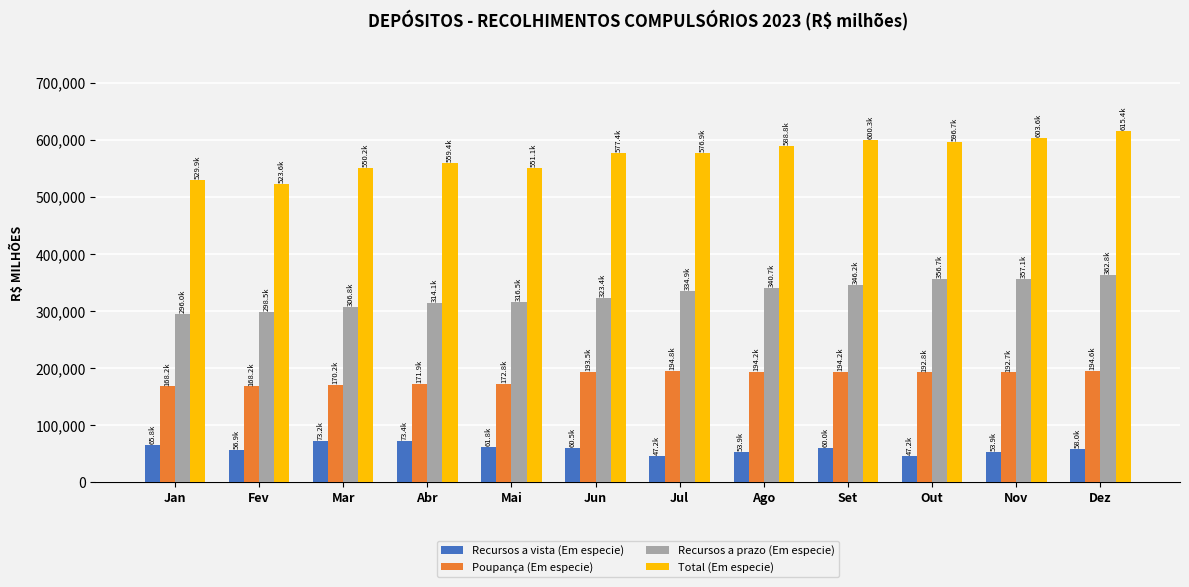

What is the sum of the Total (Em especie) values at Jun and Fev?

1100955.7